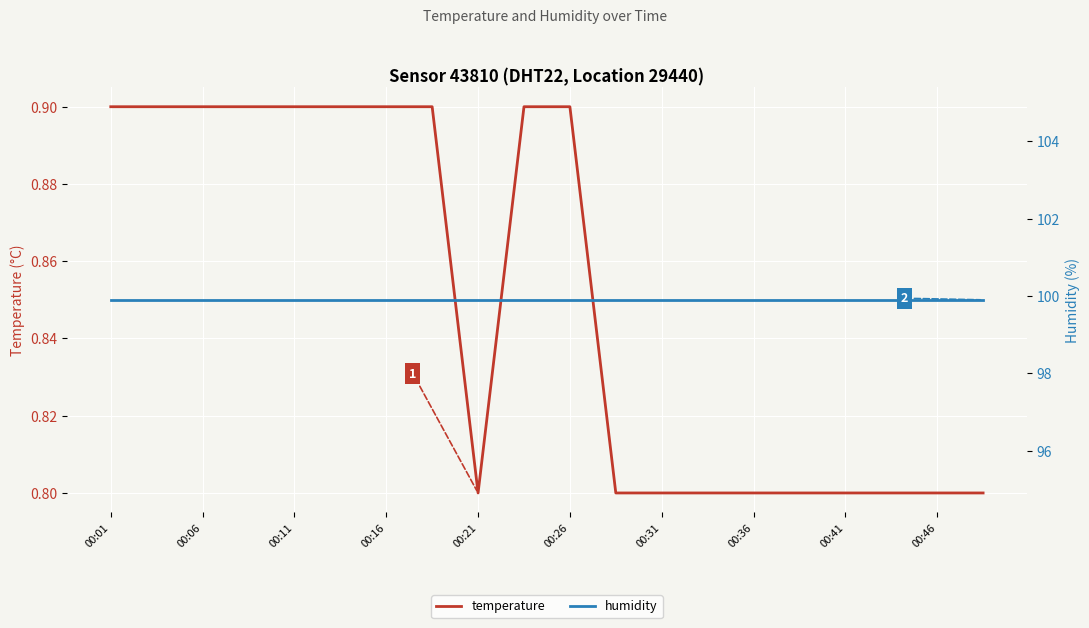

Reading left to right, transcribe all the data shown in this chart.

temperature: 0.9	0.9	0.9	0.9	0.9	0.9	0.9	0.9	0.8	0.9	0.9	0.8	0.8	0.8	0.8	0.8	0.8	0.8	0.8	0.8
humidity: 99.9	99.9	99.9	99.9	99.9	99.9	99.9	99.9	99.9	99.9	99.9	99.9	99.9	99.9	99.9	99.9	99.9	99.9	99.9	99.9